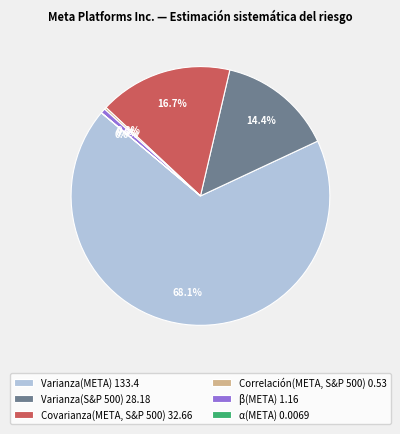

Is it true that Covarianza(META, S&P 500) is 17% of the pie?

True